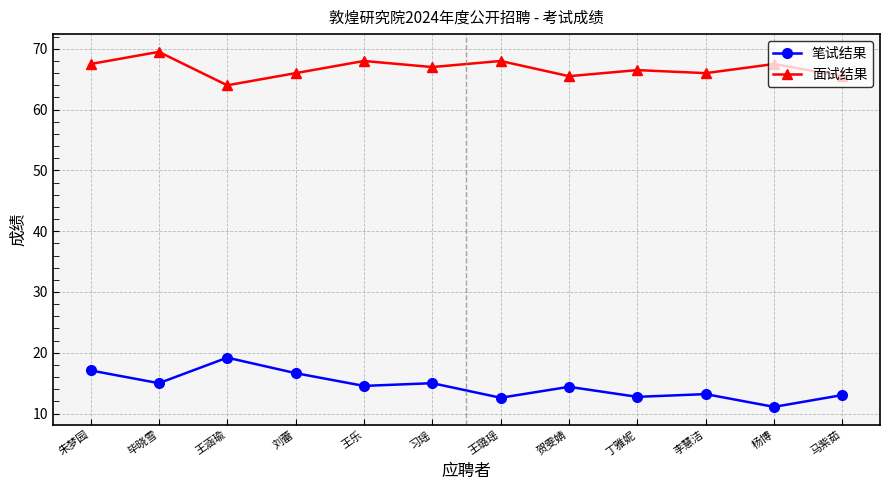

Which series changed the most between 刘蕾 and 丁雅妮?

笔试结果